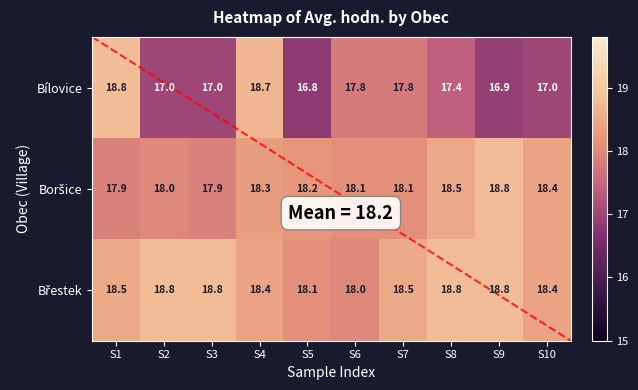

At how many categories does at least one series exceed 18?

10